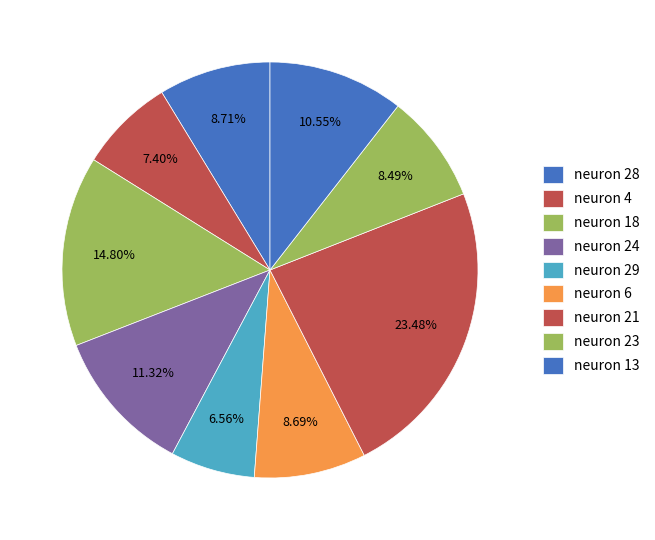

To the nearest percent, what percentage of the pie is neuron 29?

7%